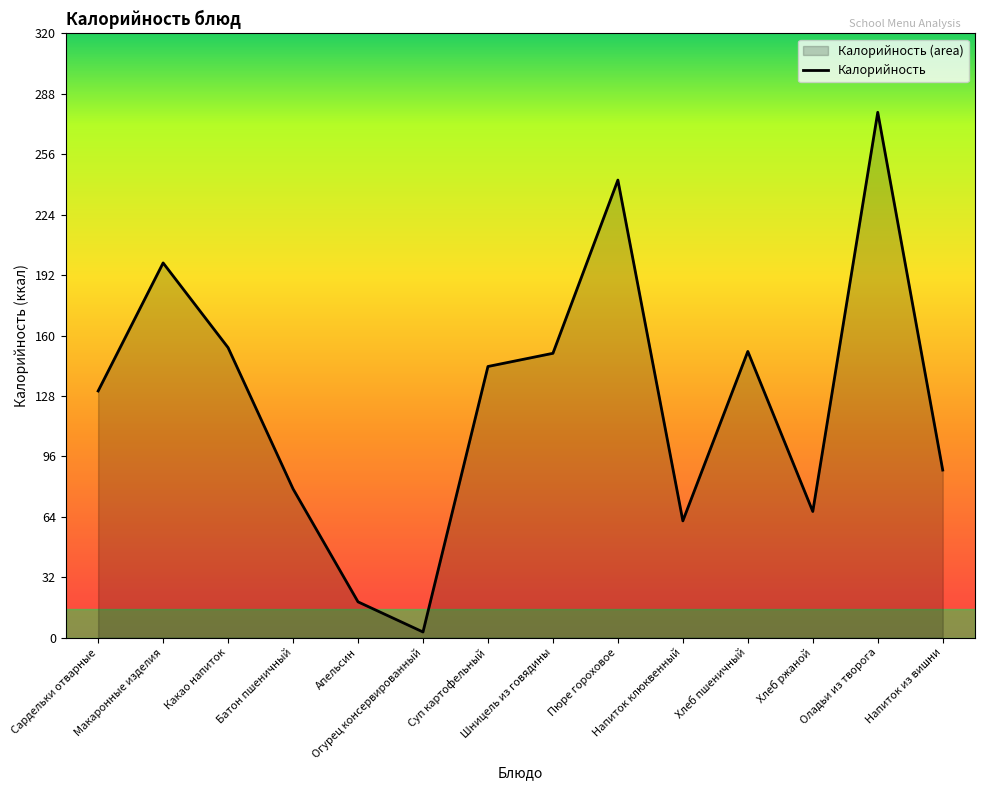

Reading left to right, list all the values displayed in this chart.

Сардельки отварные=131	Макаронные изделия=199	Какао напиток=154	Батон пшеничный=79	Апельсин=19	Огурец консервированный=3	Суп картофельный=144	Шницель из говядины=151	Пюре гороховое=243	Напиток клюквенный=62	Хлеб пшеничный=152	Хлеб ржаной=67	Оладьи из творога=279	Напиток из вишни=89